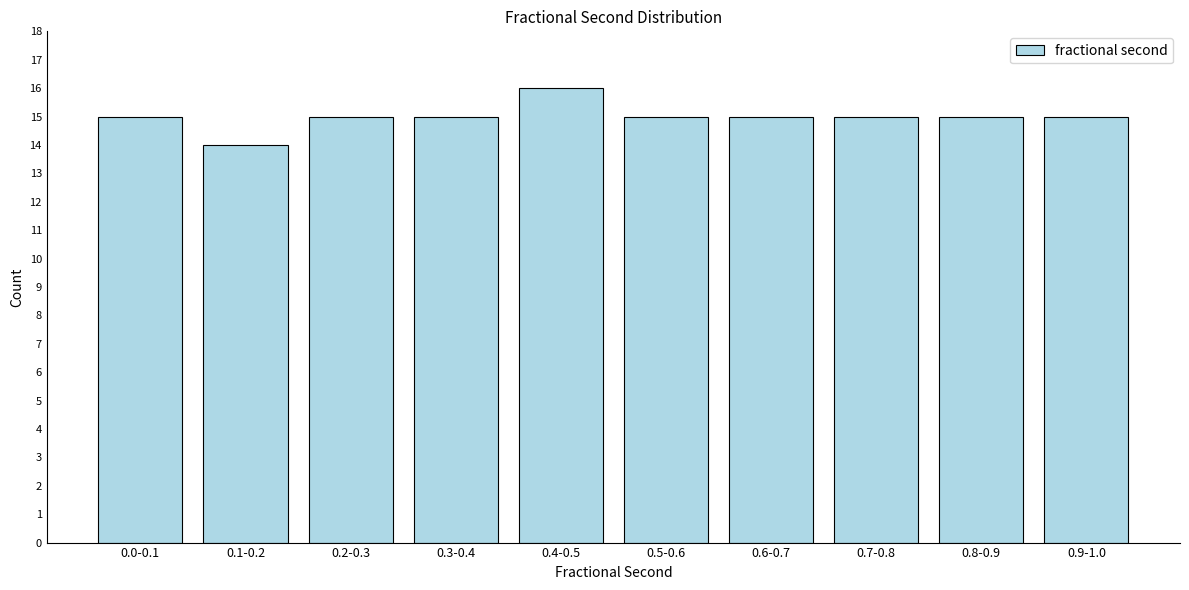

Reading left to right, transcribe all the data shown in this chart.

0.0-0.1=15	0.1-0.2=14	0.2-0.3=15	0.3-0.4=15	0.4-0.5=16	0.5-0.6=15	0.6-0.7=15	0.7-0.8=15	0.8-0.9=15	0.9-1.0=15